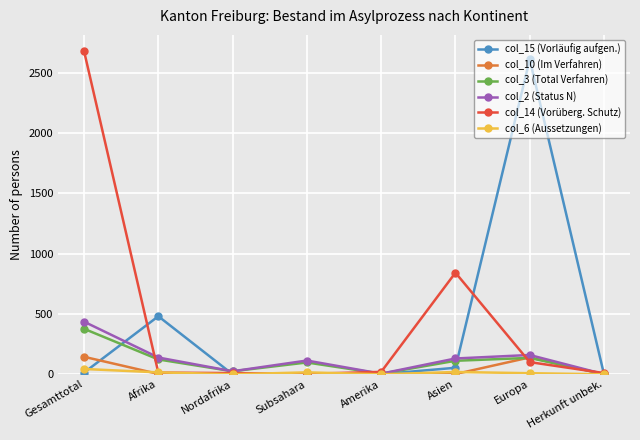

Does the chart have visible grid lines?

Yes